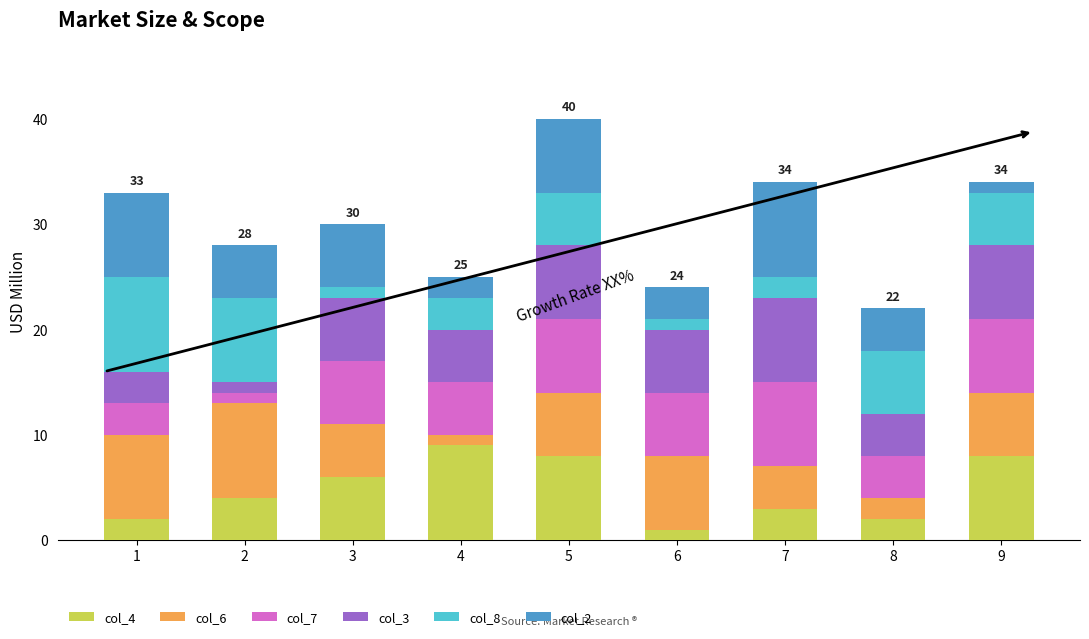

At which category is the sum across all series the highest?

5